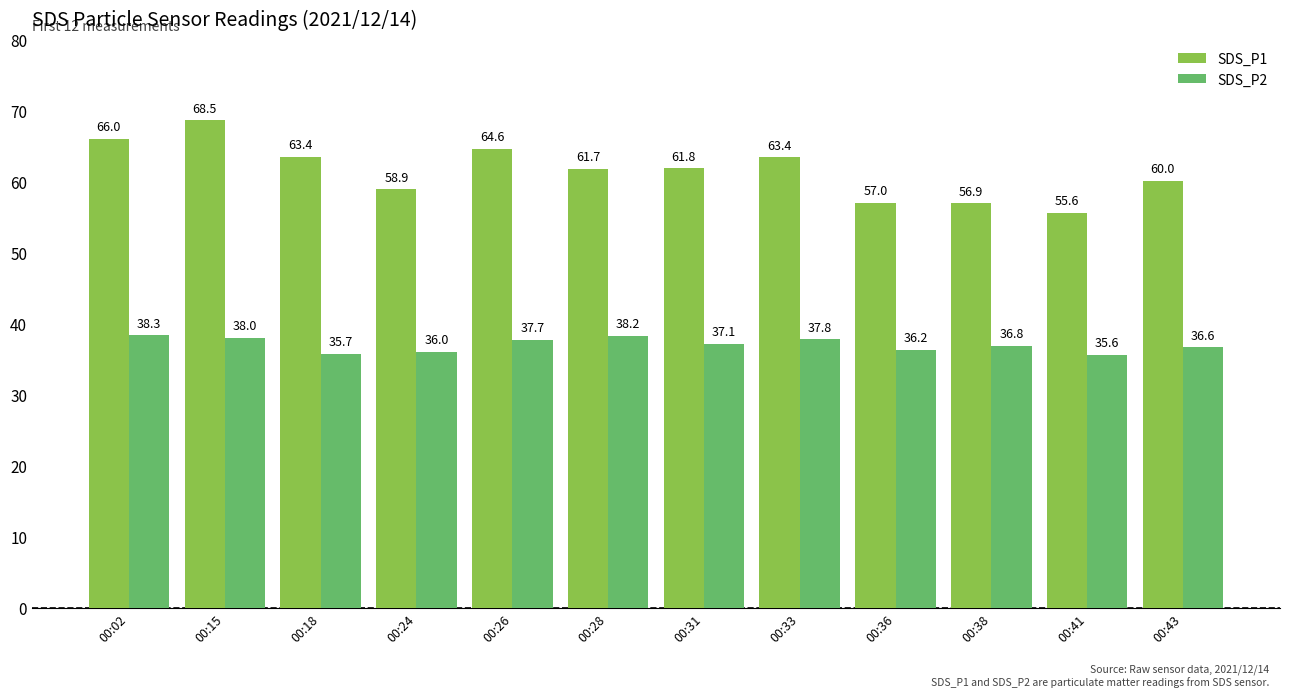

How many categories are shown in the chart?

12